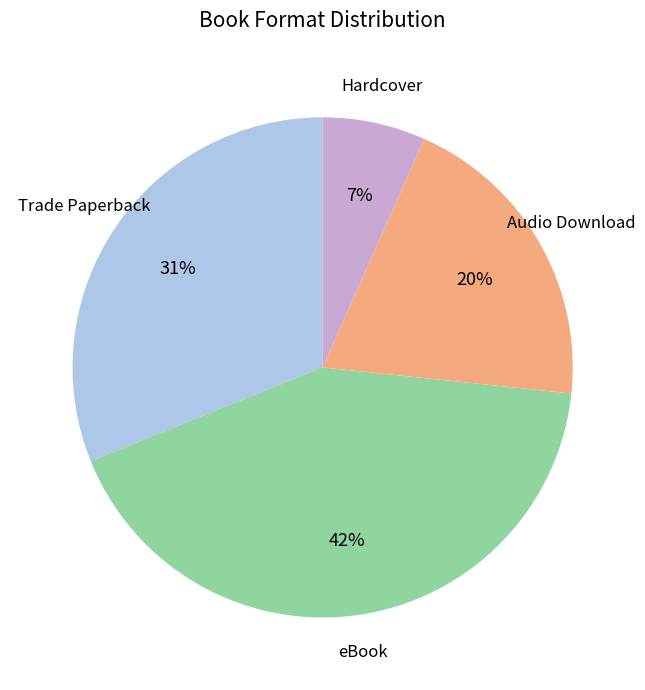

Does any single category account for the majority?

No